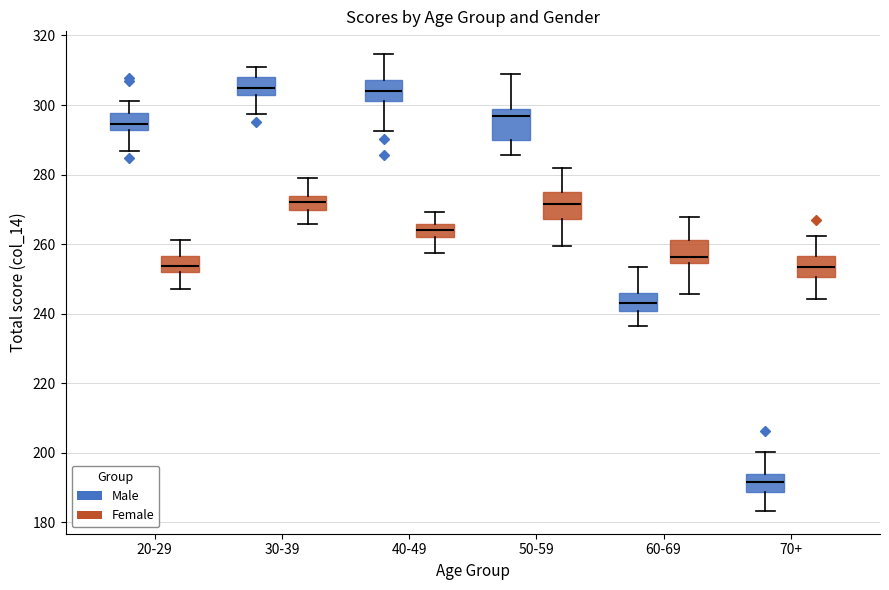

Reading left to right, transcribe this box plot: for each box, give where its median line is, the range the box spans, and where its two whiskers end, as read against the y-axis. The values are not printed on the chart, so give them approximately, as read against the axis.

20-29 (Male): median 294, box 292 to 298, whiskers 286 to 302
20-29 (Female): median 254, box 252 to 256, whiskers 248 to 262
30-39 (Male): median 304, box 302 to 308, whiskers 298 to 310
30-39 (Female): median 272, box 270 to 274, whiskers 266 to 280
40-49 (Male): median 304, box 302 to 308, whiskers 292 to 314
40-49 (Female): median 264, box 262 to 266, whiskers 258 to 270
50-59 (Male): median 296, box 290 to 298, whiskers 286 to 308
50-59 (Female): median 272, box 268 to 274, whiskers 260 to 282
60-69 (Male): median 244, box 240 to 246, whiskers 236 to 254
60-69 (Female): median 256, box 254 to 262, whiskers 246 to 268
70+ (Male): median 192, box 188 to 194, whiskers 184 to 200
70+ (Female): median 254, box 250 to 256, whiskers 244 to 262